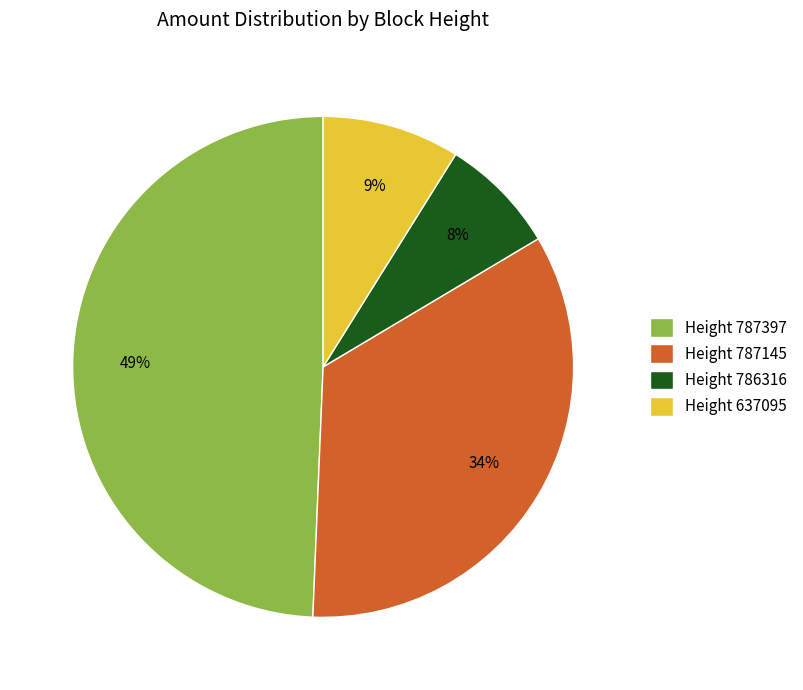

Count the number of slices in the pie.

4